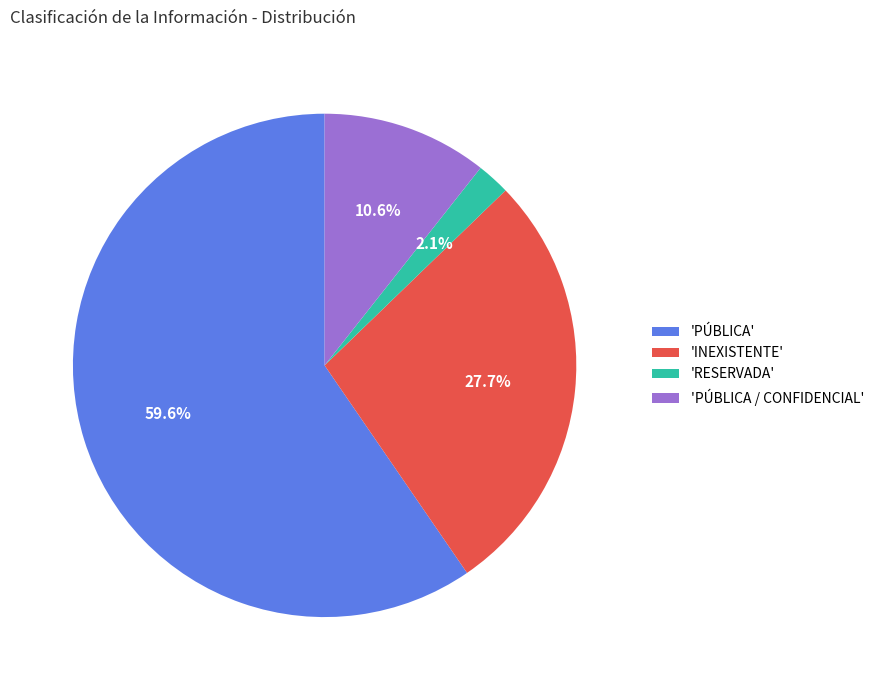

Between 'INEXISTENTE' and 'PÚBLICA', which is larger?

'PÚBLICA'